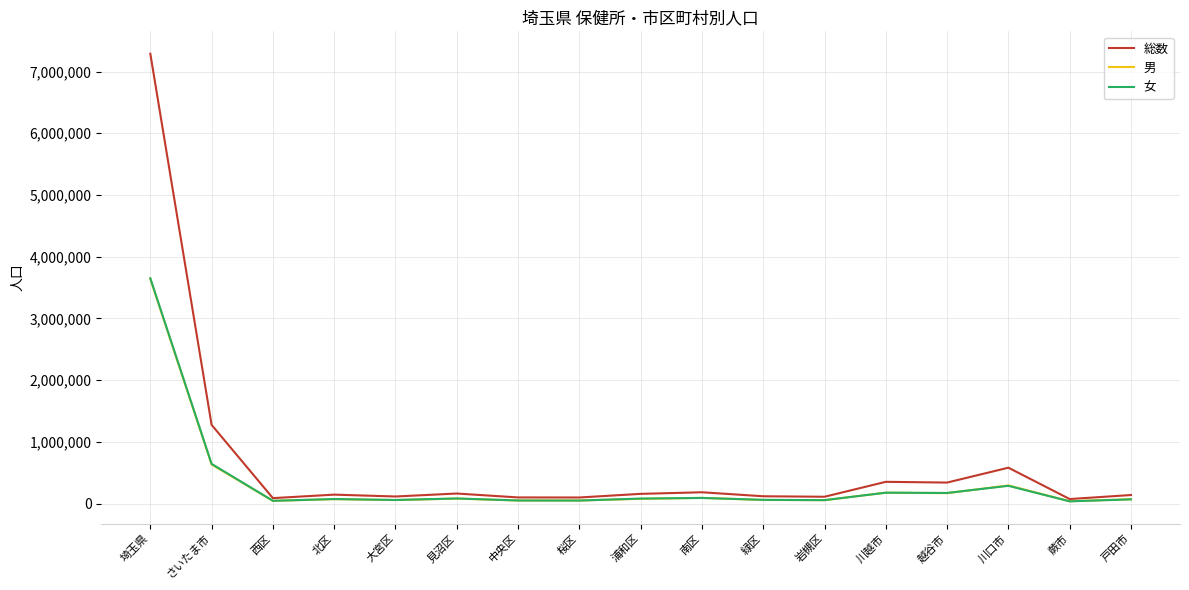

Read the 男 value at 川口市.

293456